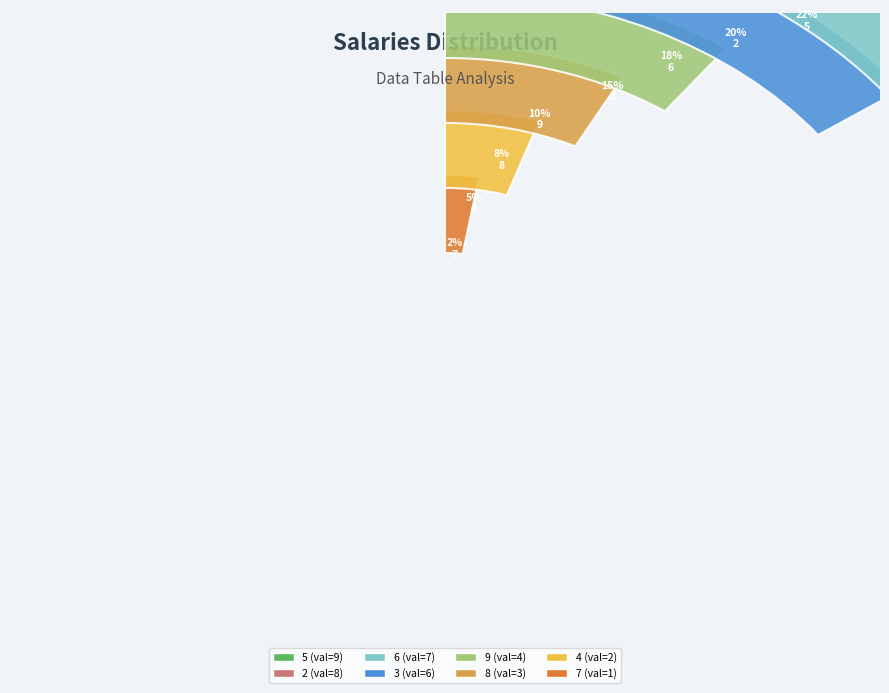

What is the ratio of the value at 2 to the value at 8?

2.7